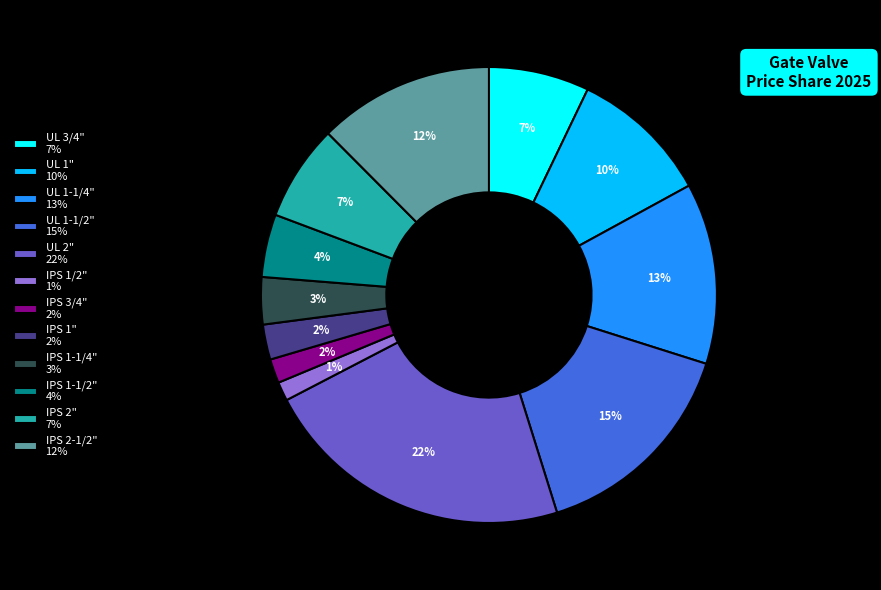

To the nearest percent, what is the combined percentage of IPS 3/4" 2% and IPS 1-1/4" 3%?

5%